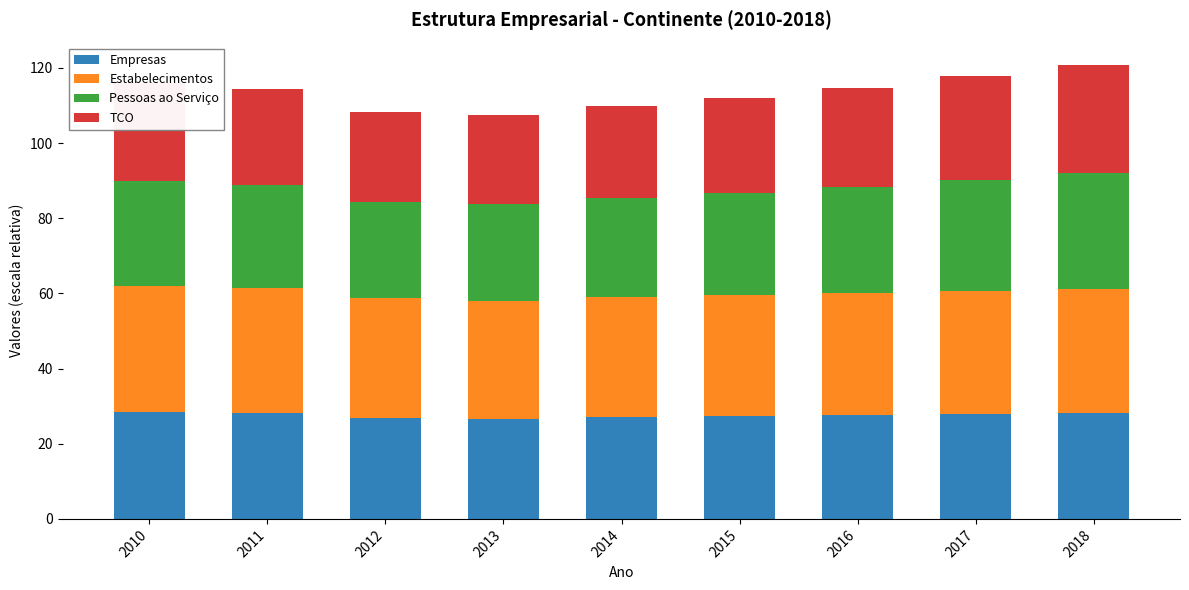

What are all the series names shown in the legend?

Empresas, Estabelecimentos, Pessoas ao Serviço, TCO